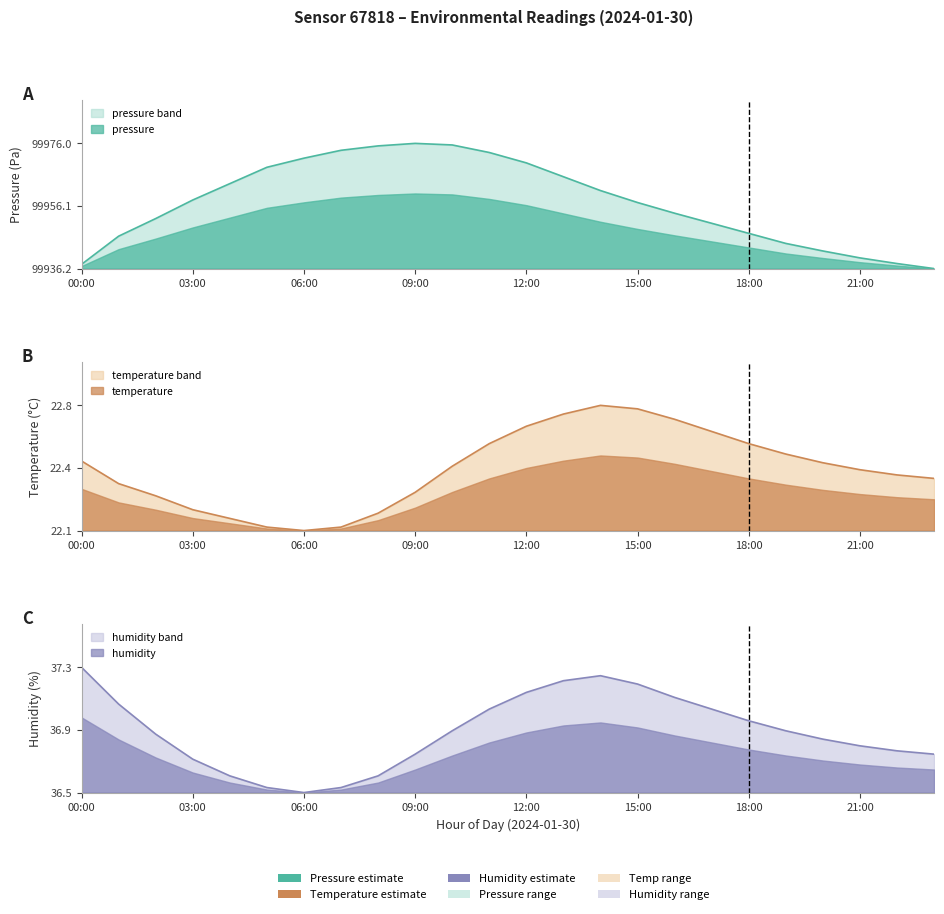

Which series ends up on top after the final intersection of pressure and temperature?

temperature